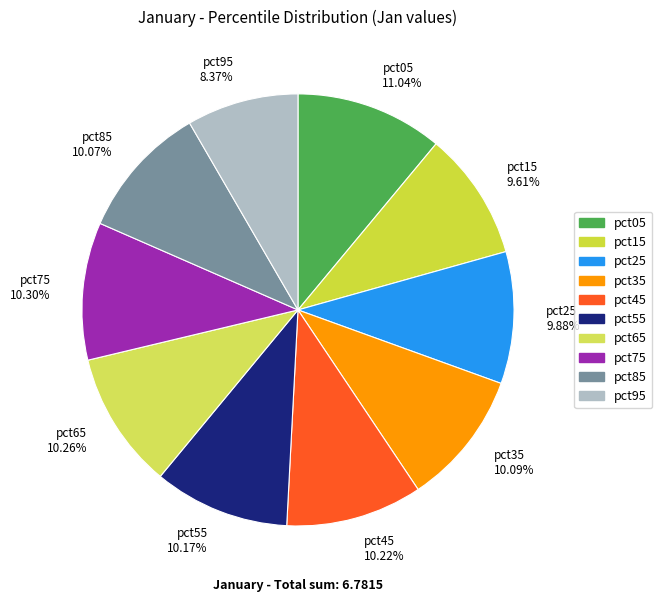

To the nearest percent, what is the difference between the largest and smallest slice percentages?

3%